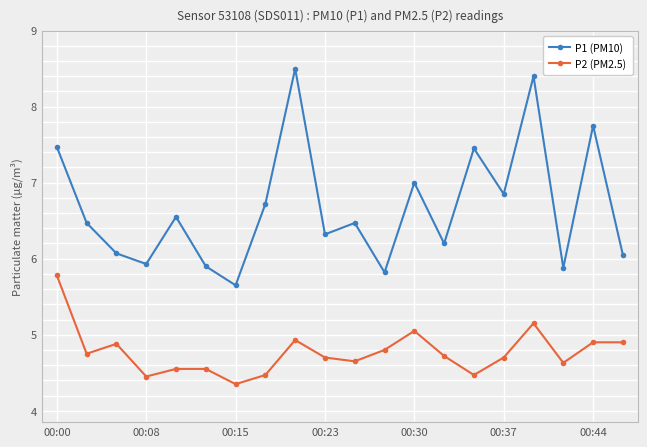

What is the value of the P1 (PM10) point at the 14th from the left?

6.2